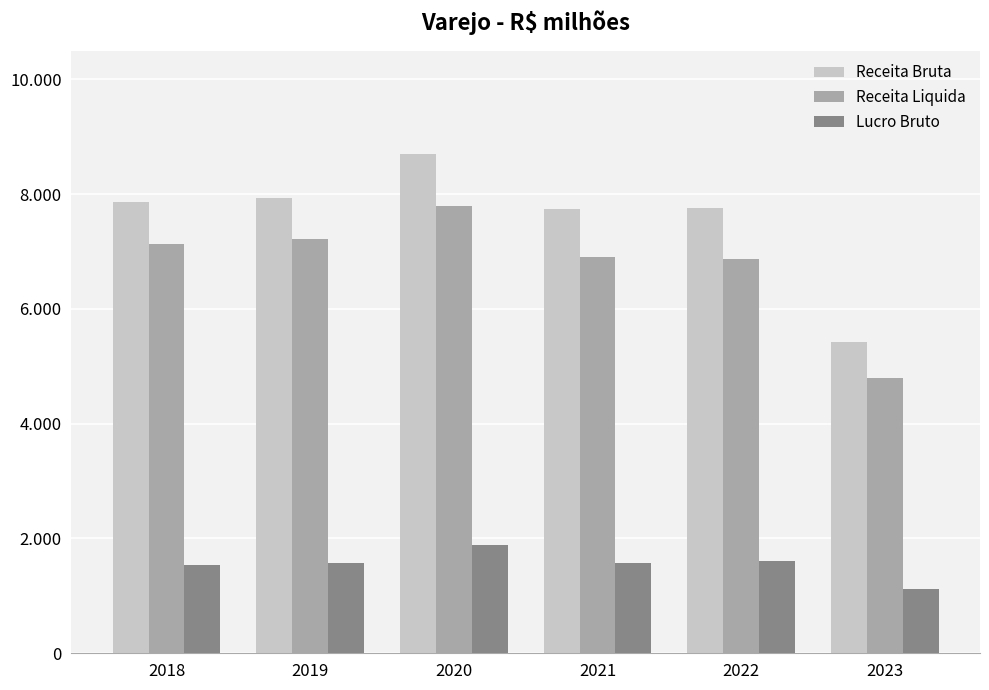

What is the difference between the Lucro Bruto values at 2022 and 2018?

77.8